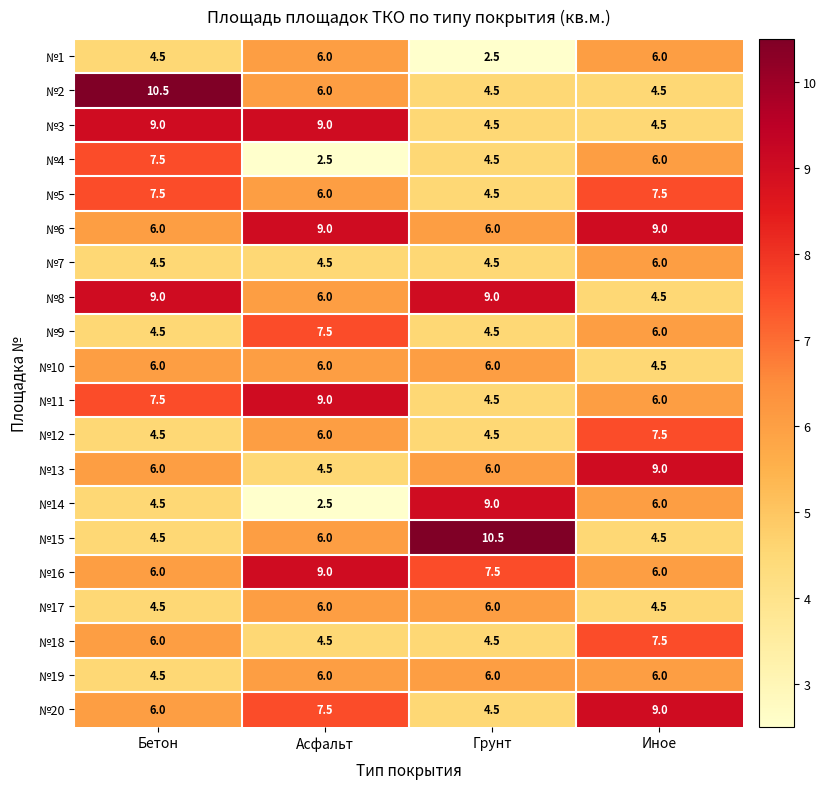

The №18 series shows 2.4 at Асфальт. True or false?

False